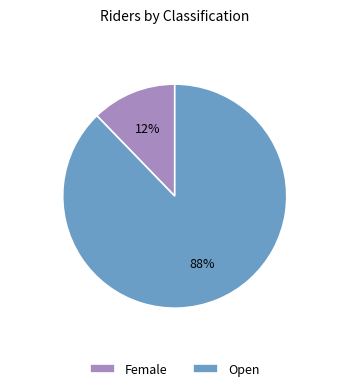

Is the sum of Open and Female greater than half?

Yes